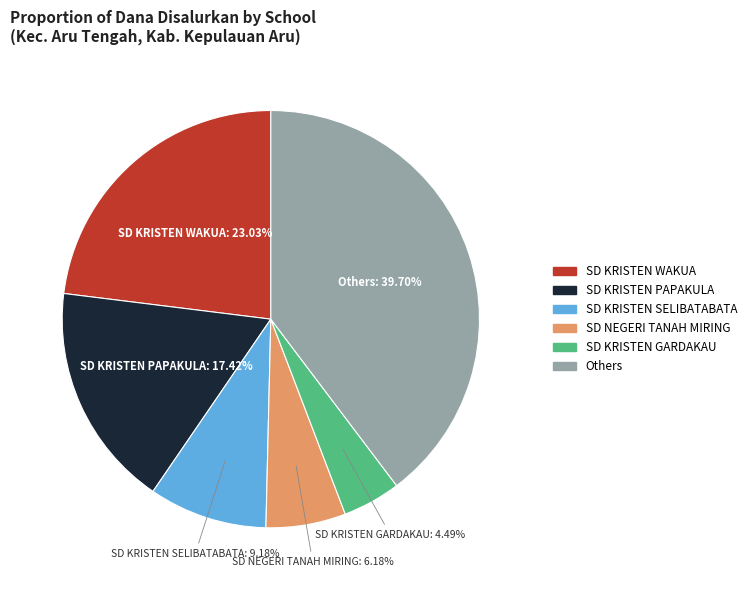

Does any single category account for the majority?

No